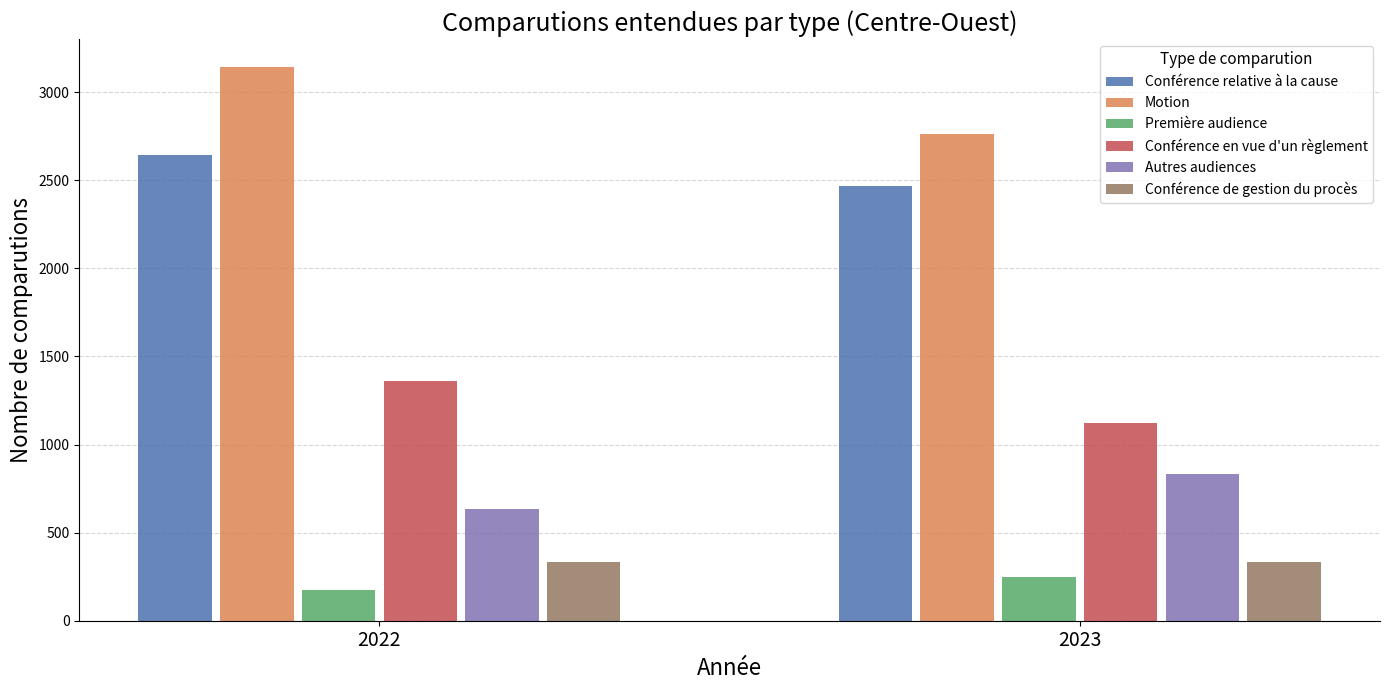

How many groups of bars are there?

2